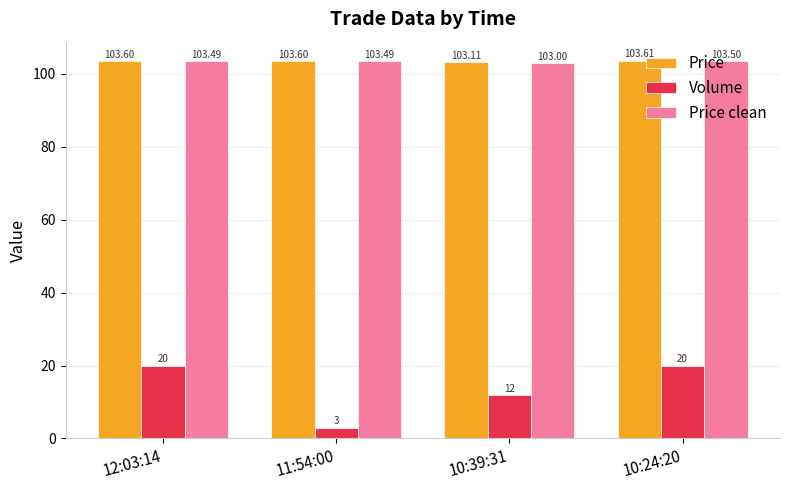

Is it true that Volume equals 27.3 at 10:24:20?

False